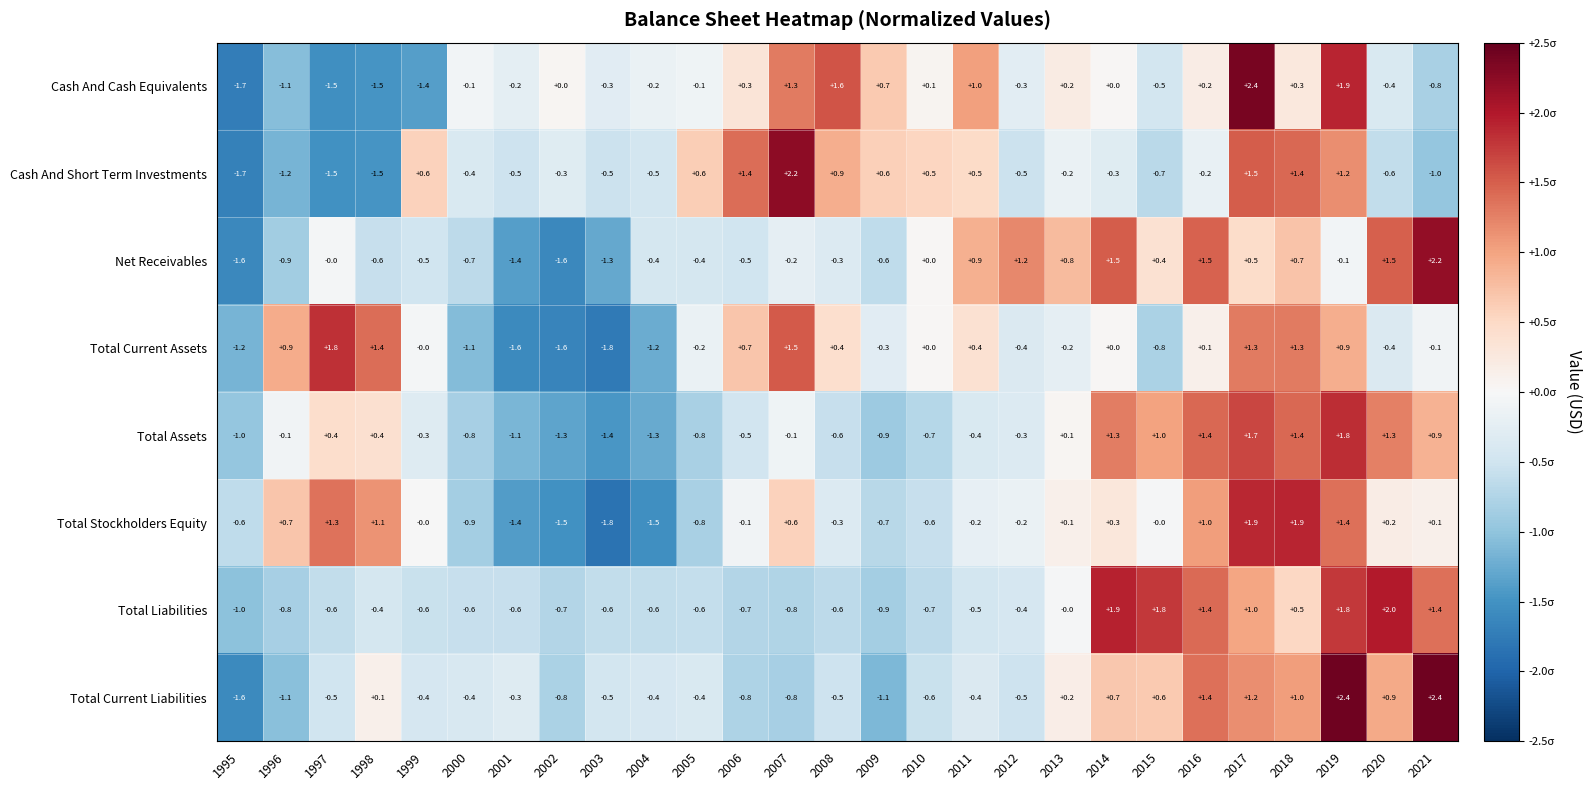

At which category is the sum across all series the highest?

2017